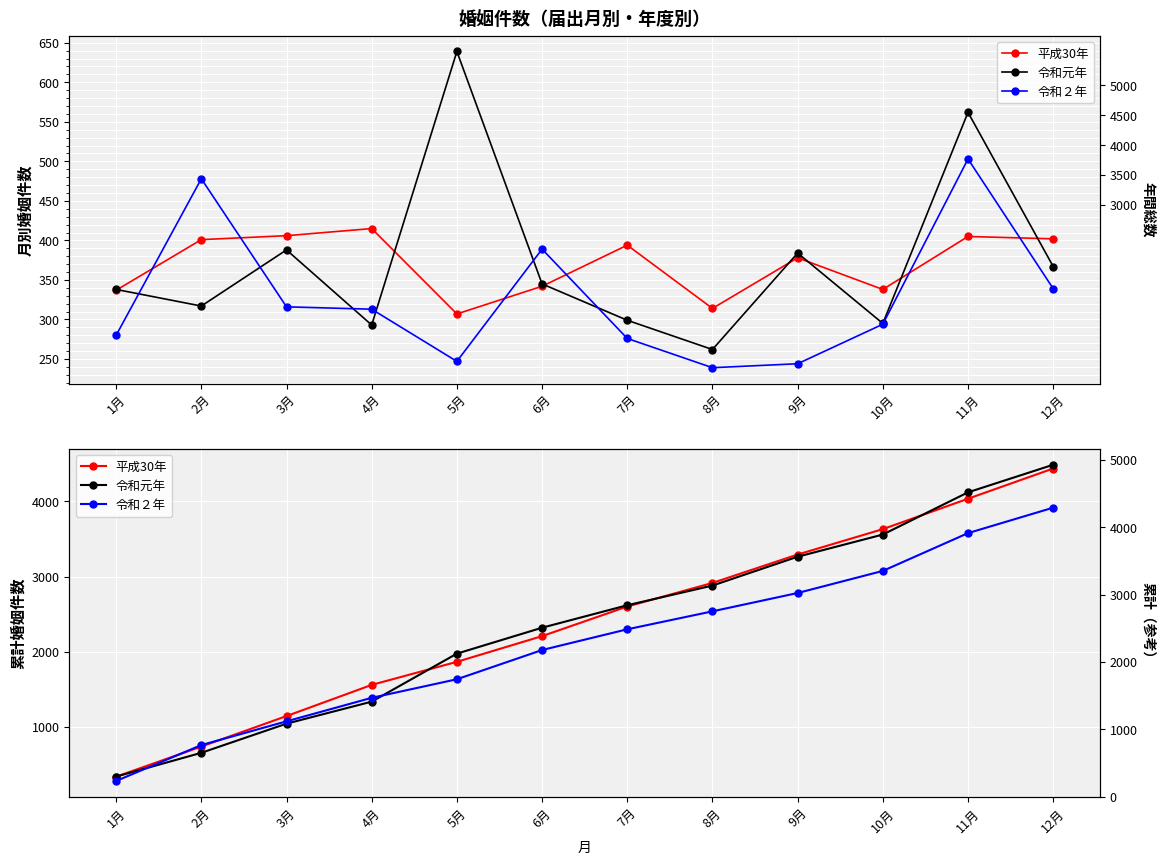

Reading left to right, transcribe all the data shown in this chart.

平成30年: 1月=337	2月=738	3月=1144	4月=1559	5月=1866	6月=2208	7月=2602	8月=2916	9月=3294	10月=3632	11月=4037	12月=4439
令和元年: 1月=338	2月=655	3月=1043	4月=1336	5月=1975	6月=2320	7月=2619	8月=2881	9月=3265	10月=3560	11月=4122	12月=4489
令和２年: 1月=280	2月=758	3月=1074	4月=1387	5月=1634	6月=2023	7月=2299	8月=2538	9月=2782	10月=3076	11月=3579	12月=3918